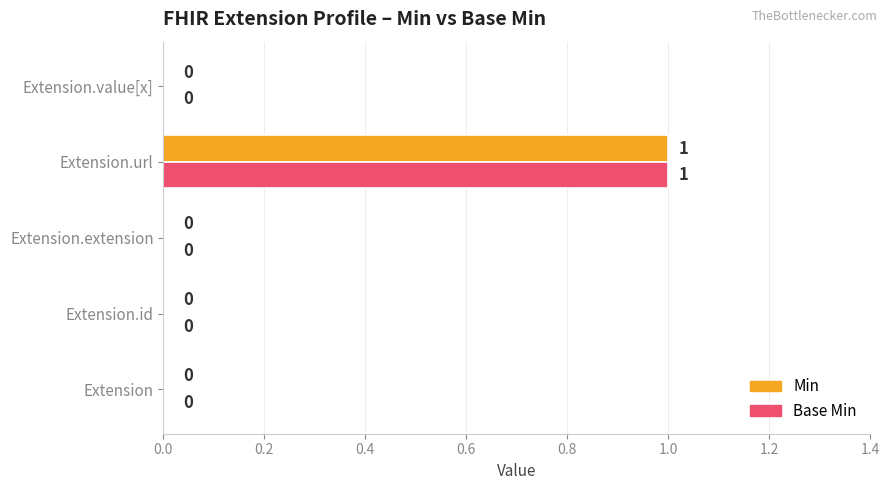

How many values in Base Min are above zero?

1